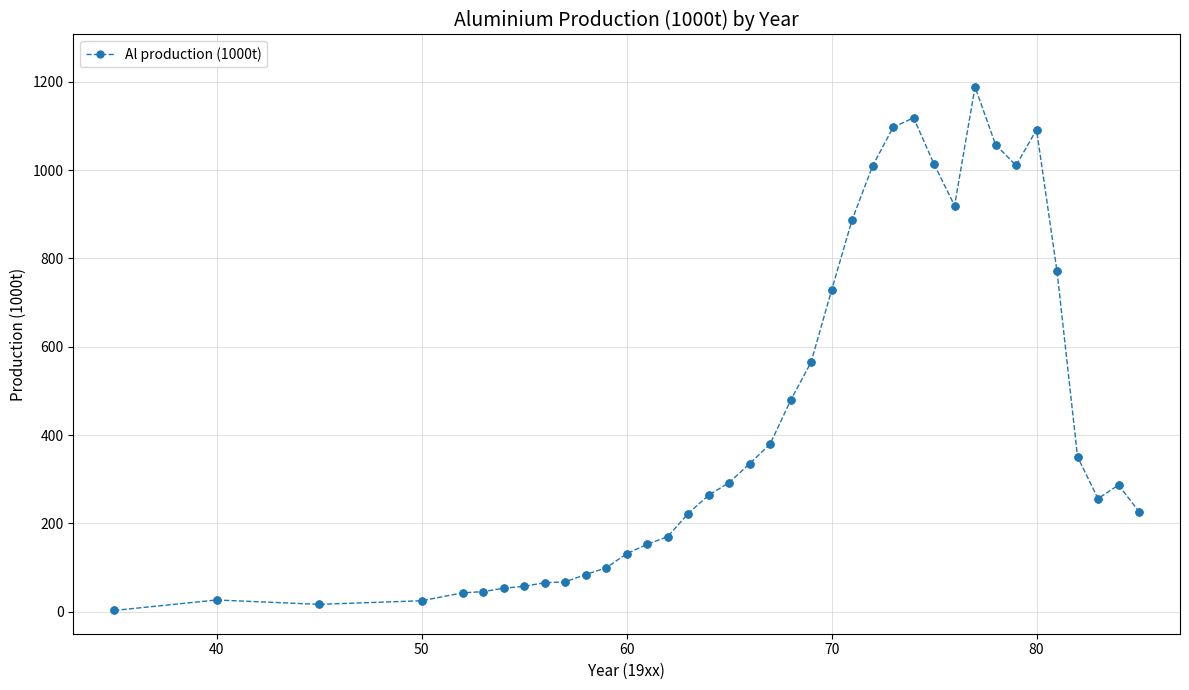

What is the value of the 32nd point from the left?

1010.4